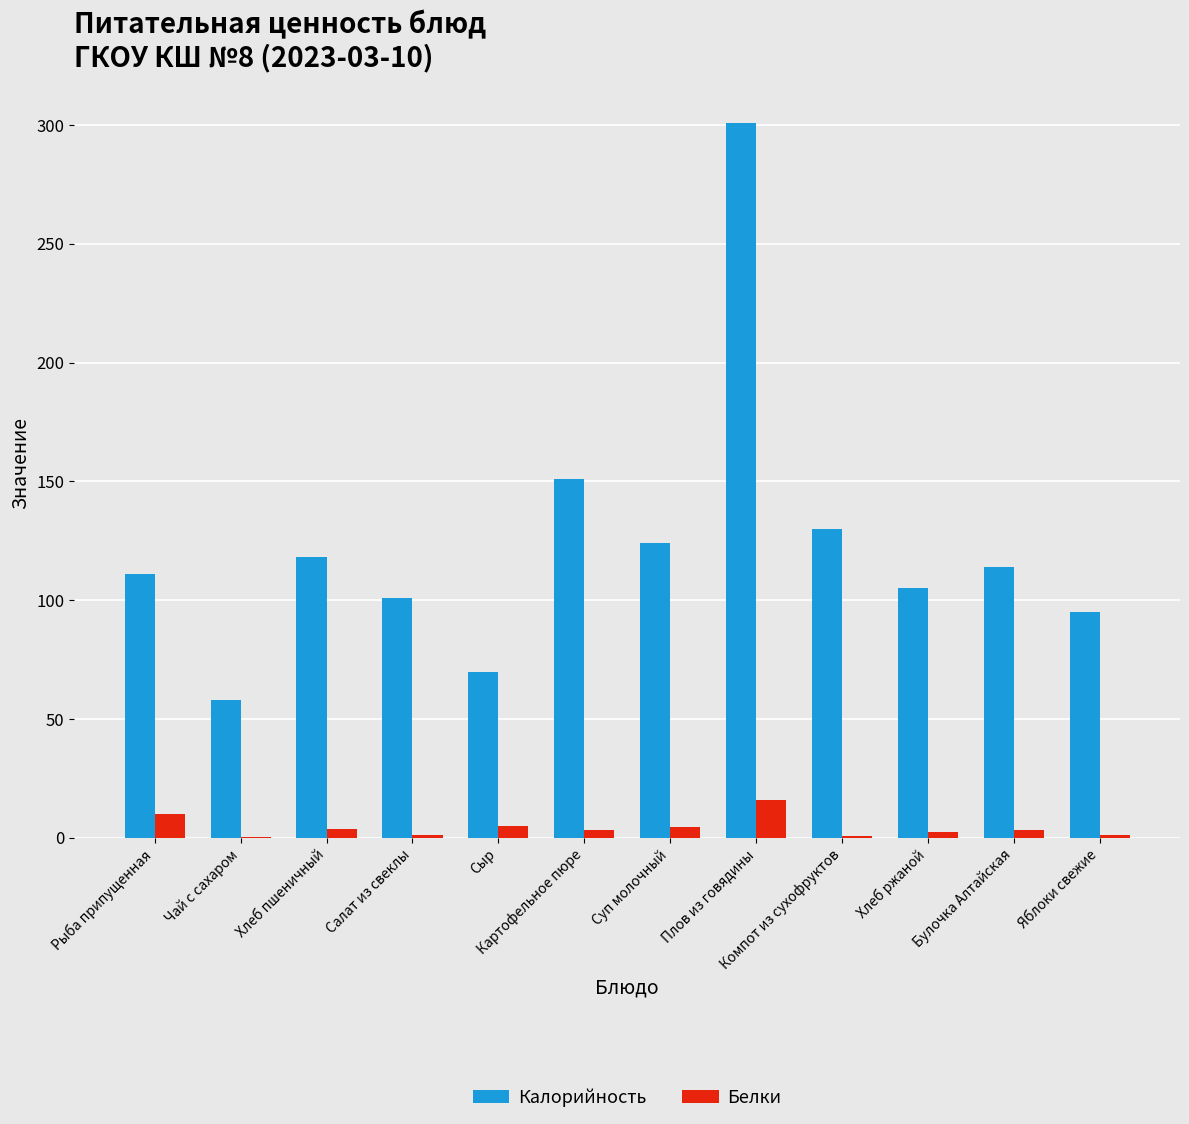

Is it true that Калорийность equals 101.0 at Салат из свеклы?

True